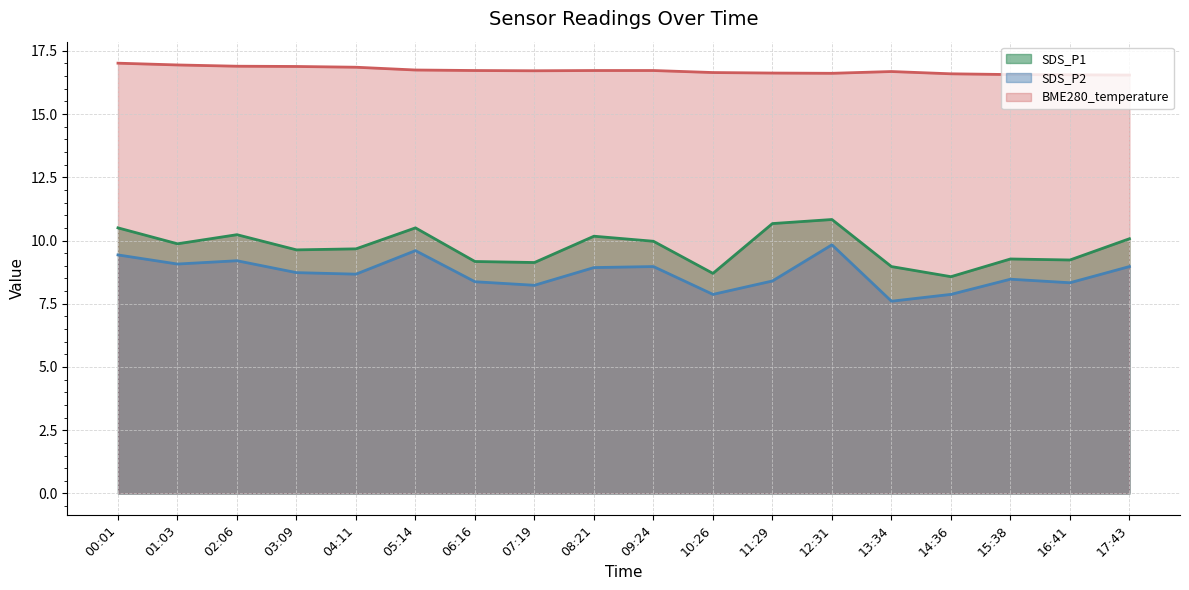

What is the minimum value shown in the chart?

7.6